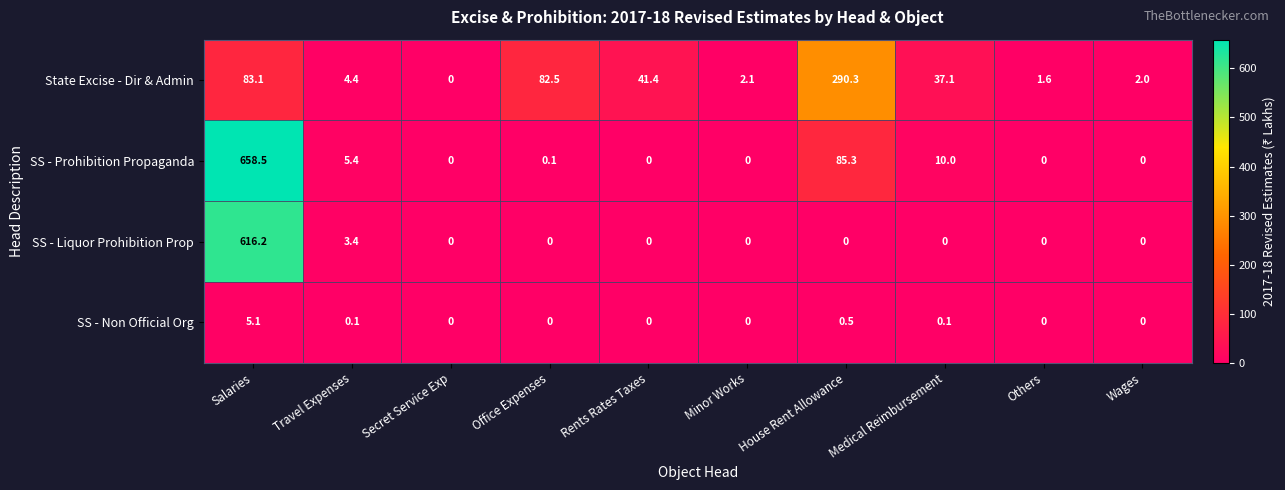

Which series has the widest spread of values?

SS - Prohibition Propaganda